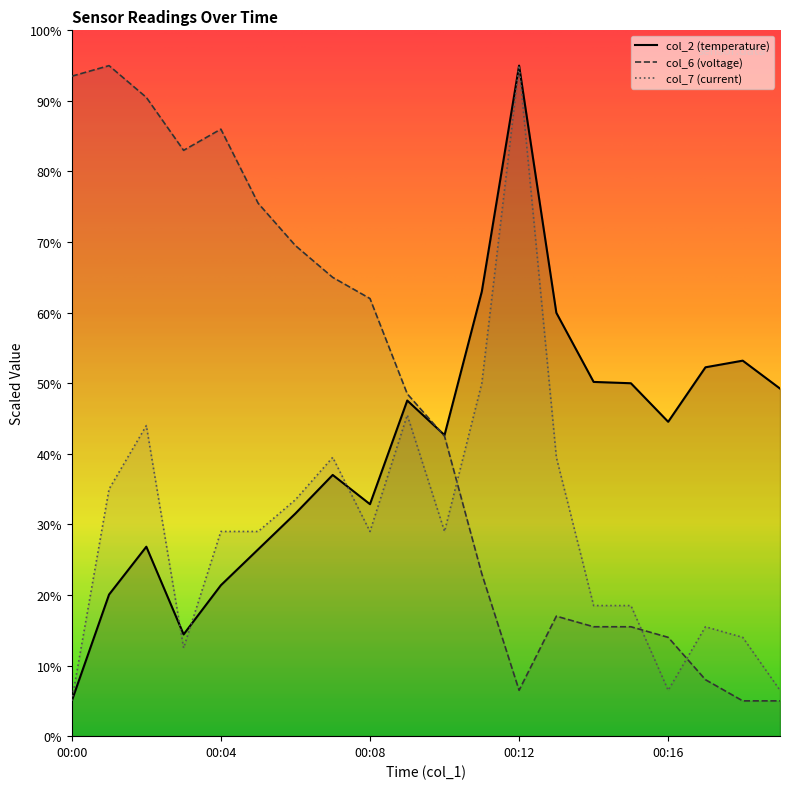

At which category does col_7 reach its first local valley?

00:03